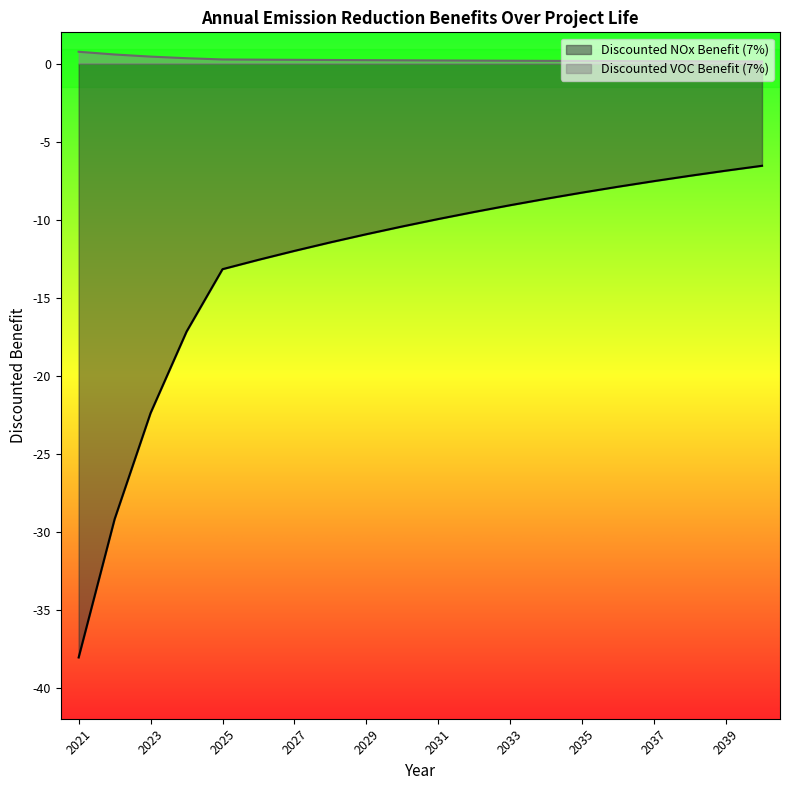

Where is Discounted VOC Benefit (7%) nearest to the value 0?

2040